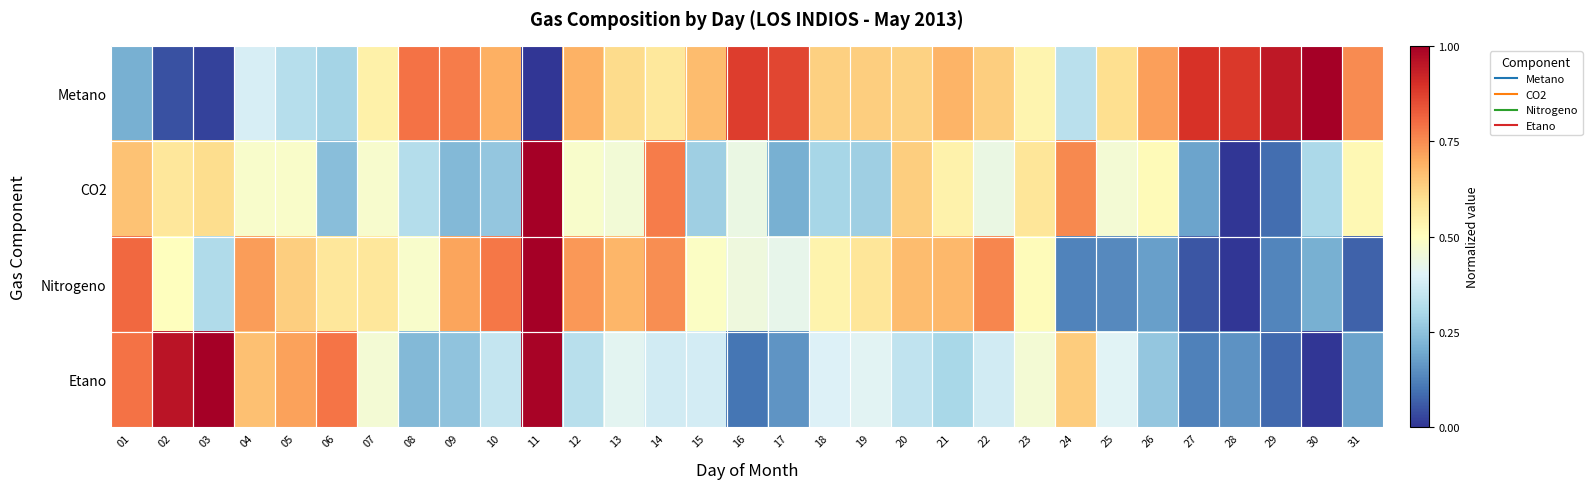

How many series are shown in this chart?

4